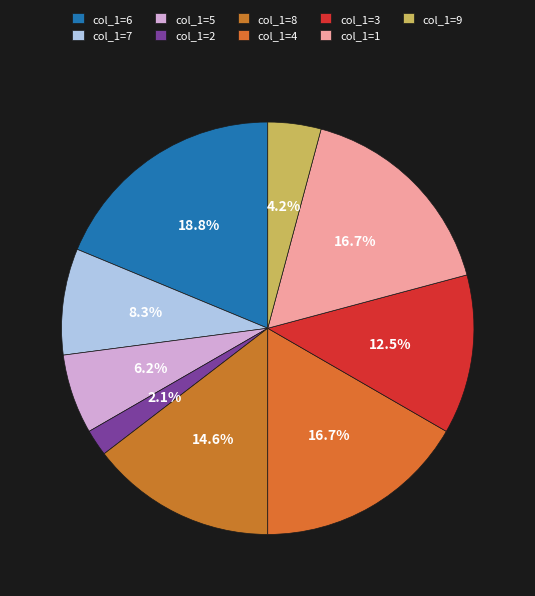

Is there any slice that represents more than half of the pie?

No